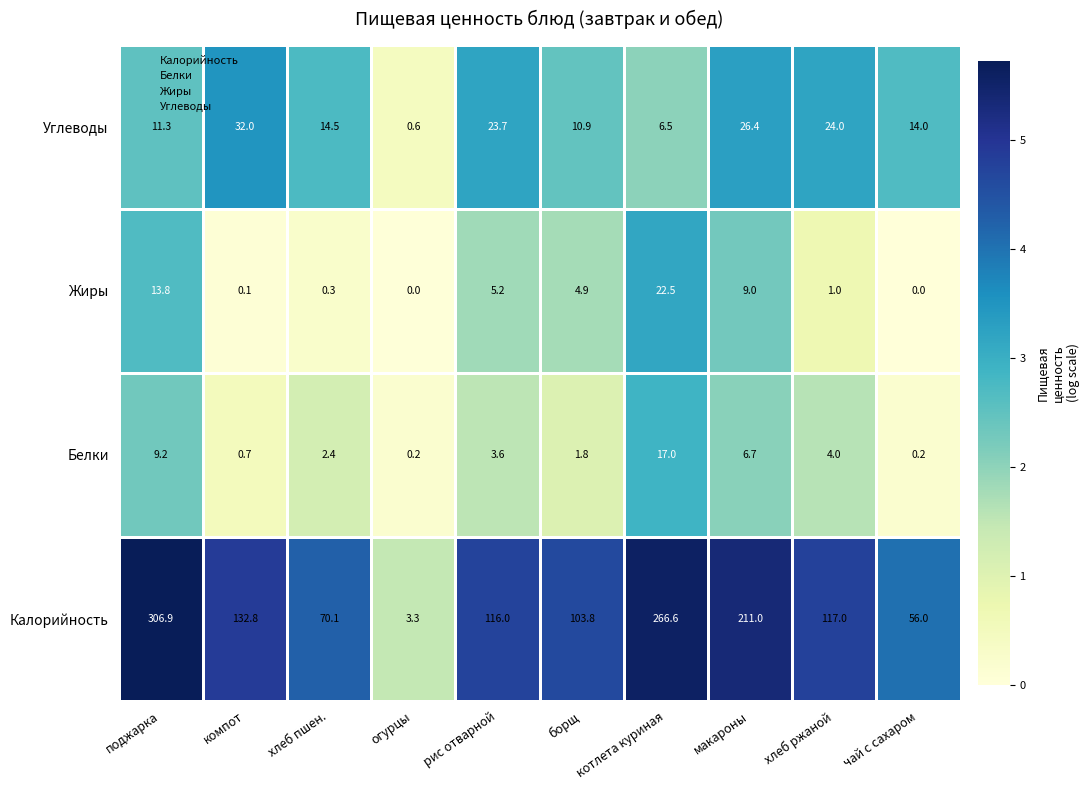

What is the average value of the Жиры series?

5.7